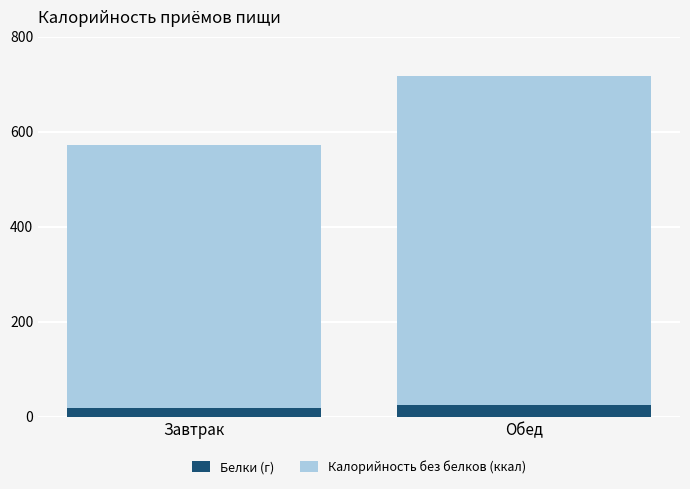

The Белки (г) series shows 25.4 at Обед. True or false?

True